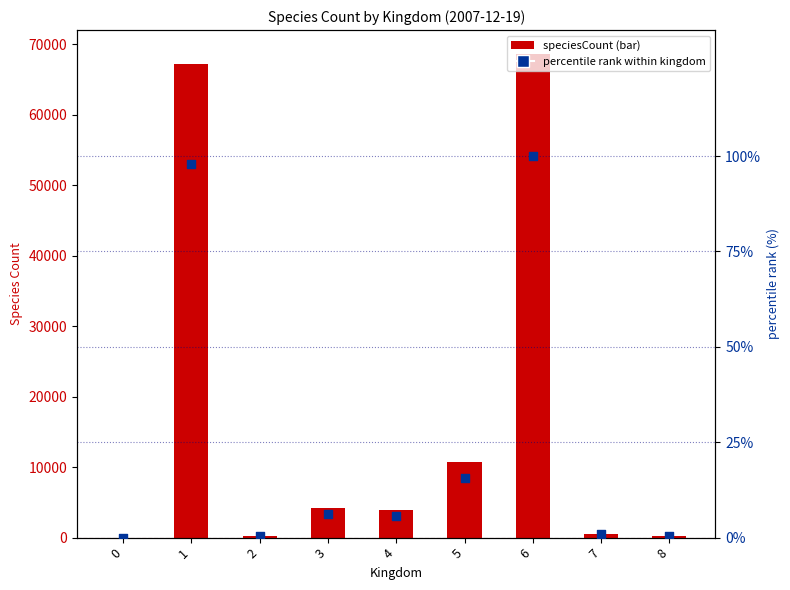

Which series contains the lowest Y value?

percentile rank within kingdom